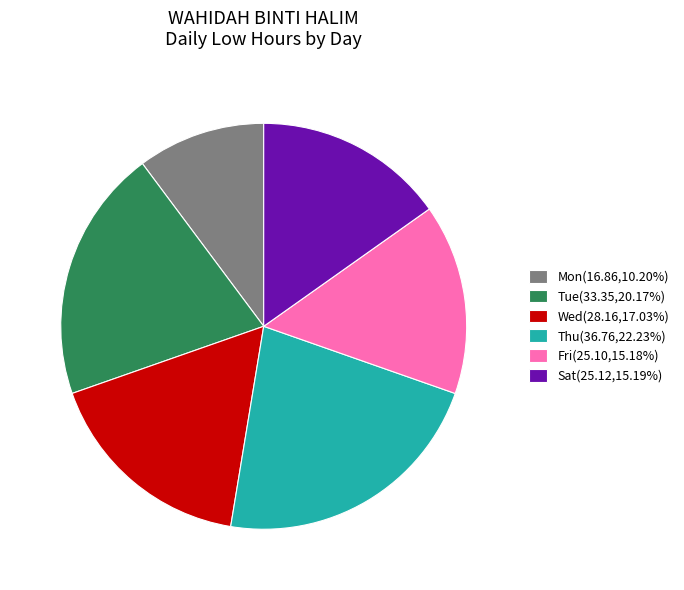

Does Tue(33.35,20.17%) account for over 50% of the chart?

No